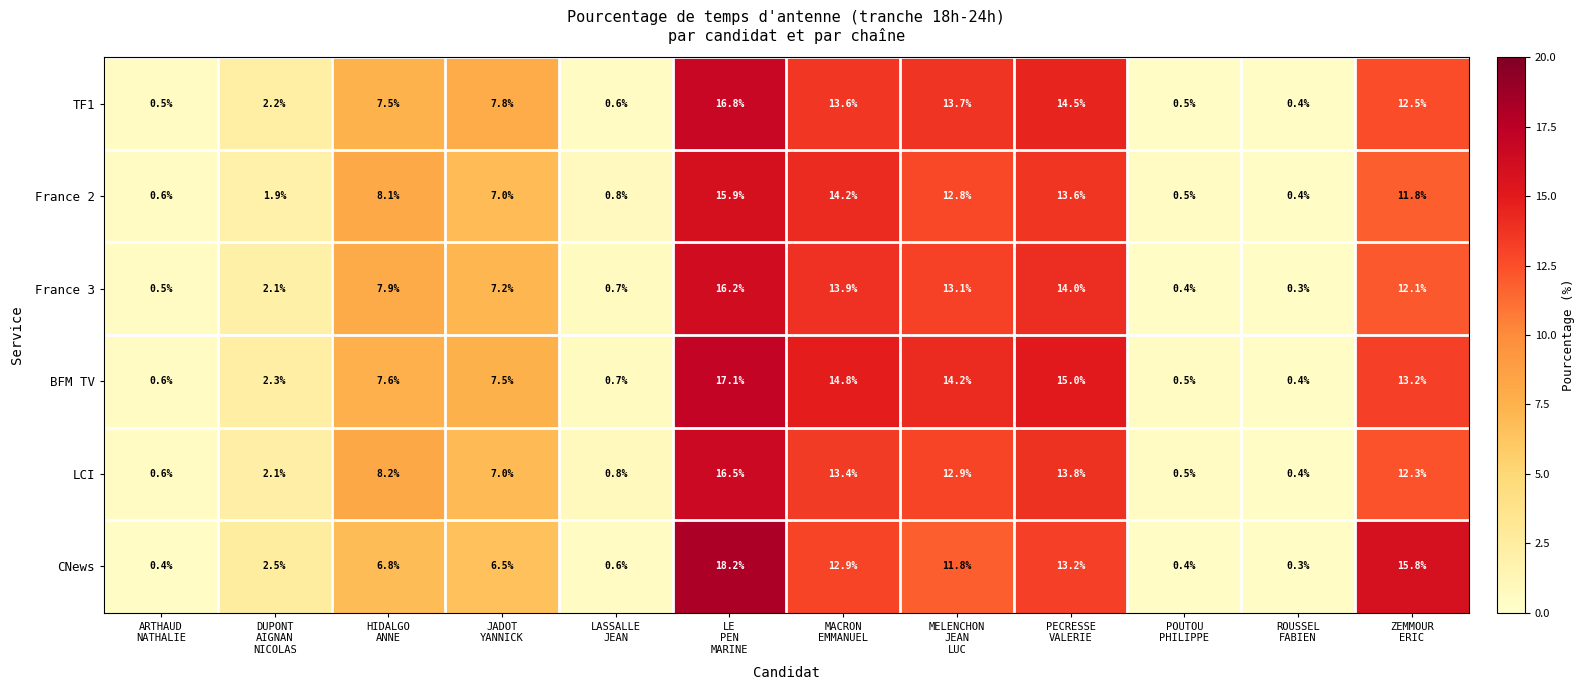

Which series changed the most between ARTHAUD
NATHALIE and ZEMMOUR
ERIC?

CNews